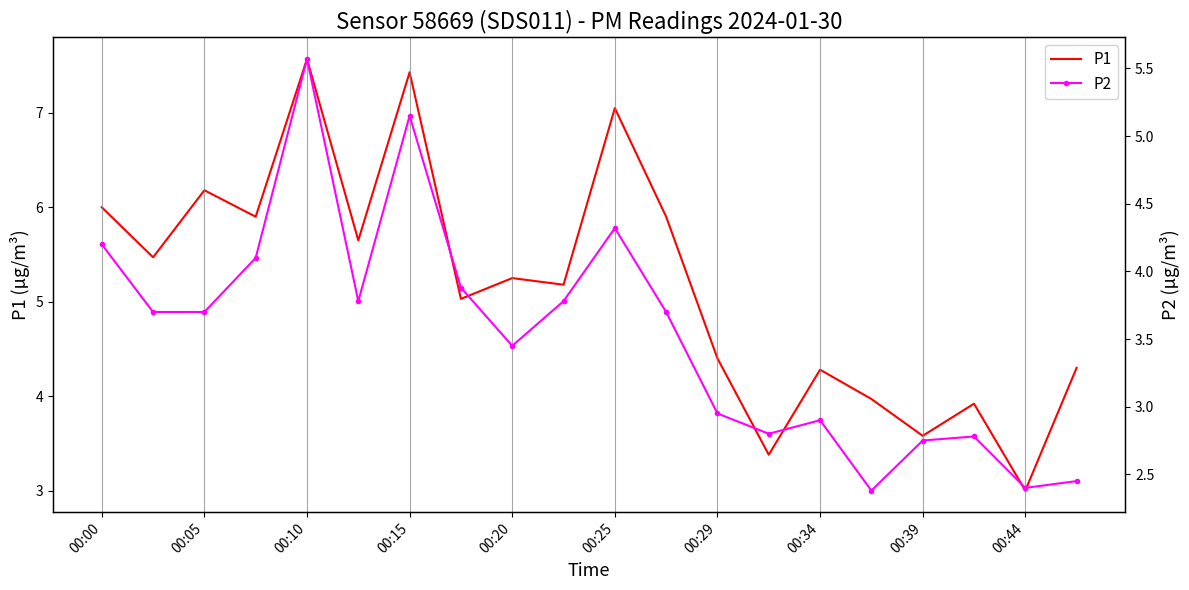

How many interior local valleys does the P1 series have?

8